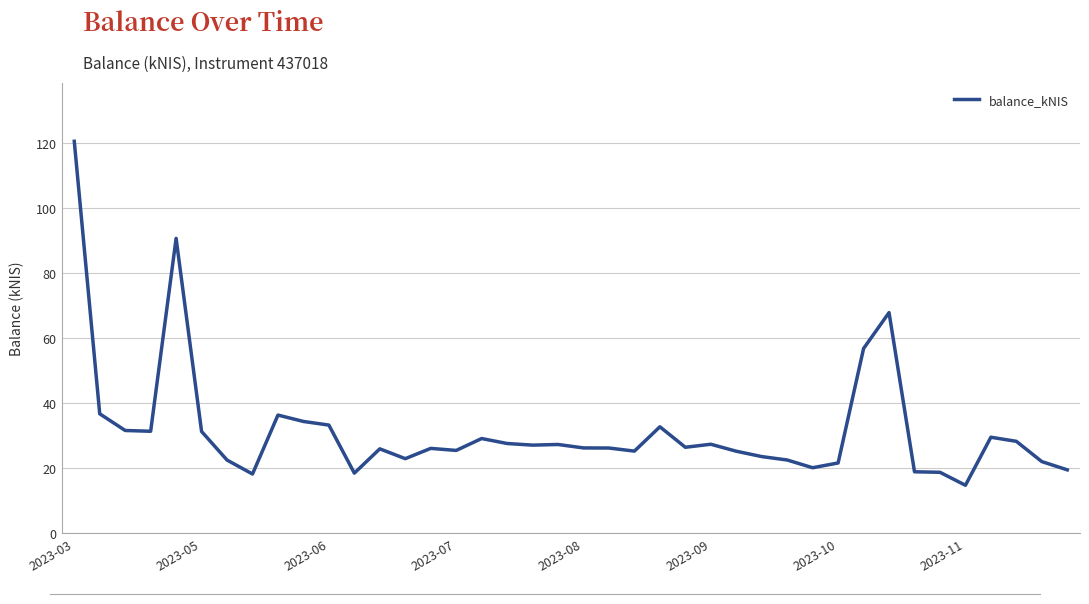

True or false: there are more than 2 points higher than both neighbors.

True